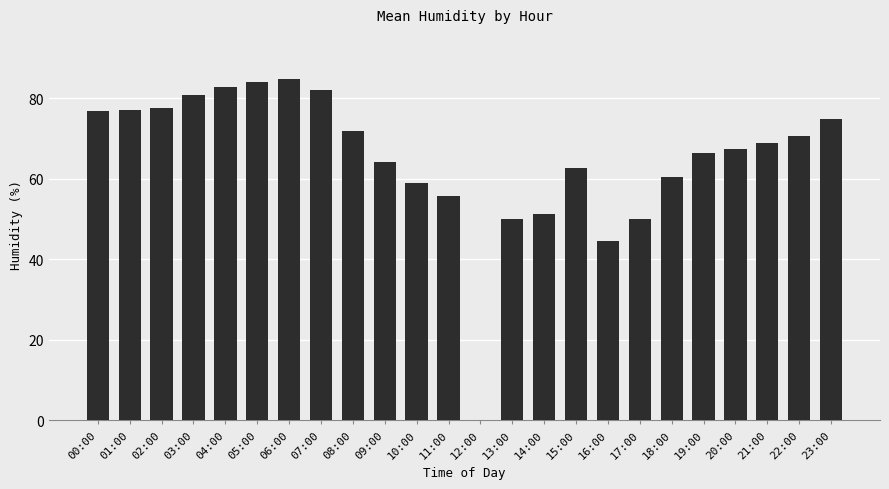

How many categories are shown in the chart?

24